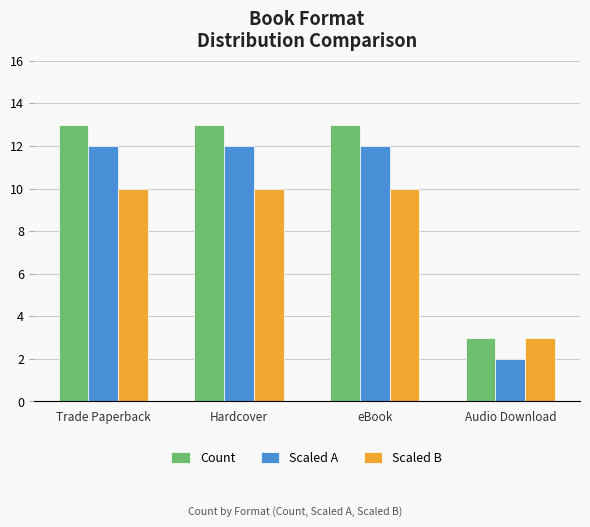

What is the minimum value for Scaled B?

3